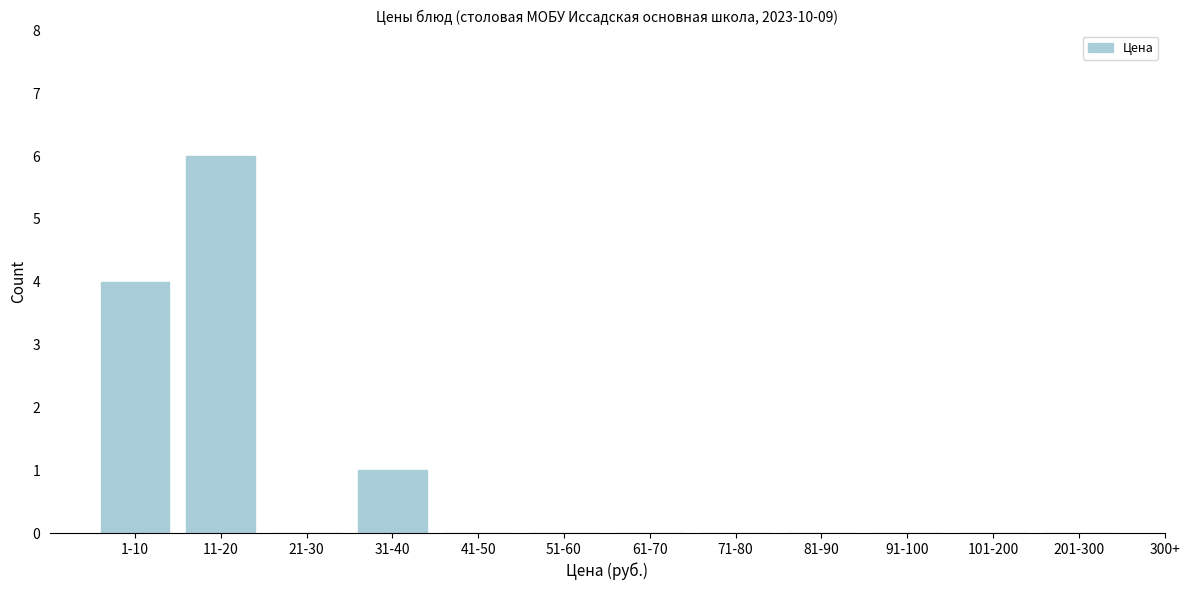

Reading left to right, what are all the values shown in this chart?

1-10=4	11-20=6	21-30=0	31-40=1	41-50=0	51-60=0	61-70=0	71-80=0	81-90=0	91-100=0	101-200=0	201-300=0